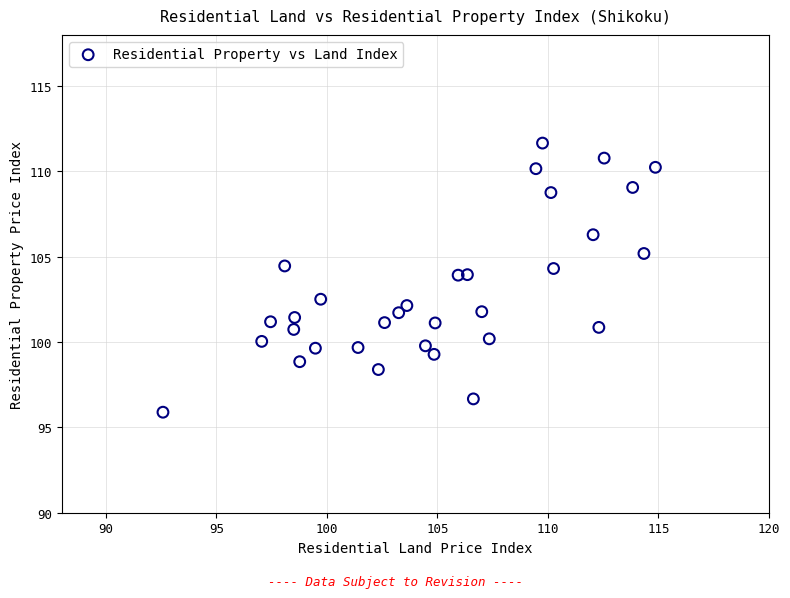

What is the range of X values (max minus min)?

22.3